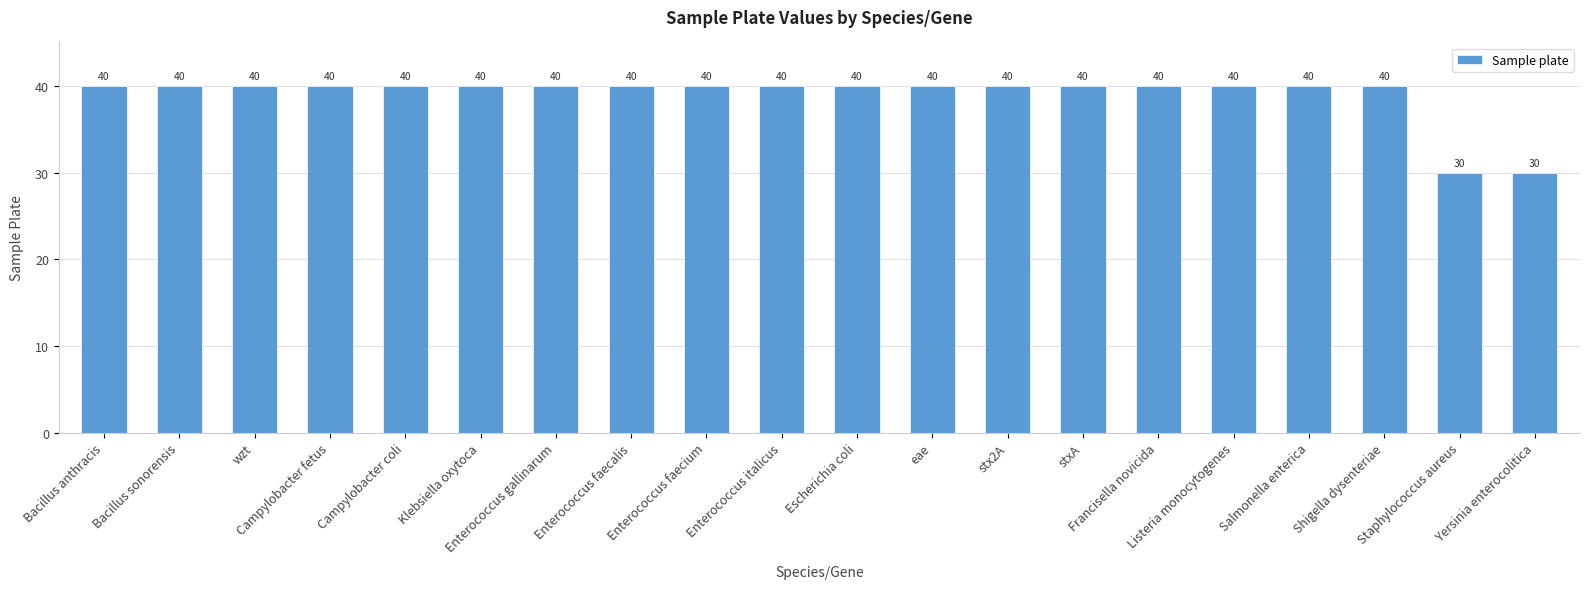

Reading left to right, what are all the values shown in this chart?

Bacillus anthracis=40	Bacillus sonorensis=40	wzt=40	Campylobacter fetus=40	Campylobacter coli=40	Klebsiella oxytoca=40	Enterococcus gallinarum=40	Enterococcus faecalis=40	Enterococcus faecium=40	Enterococcus italicus=40	Escherichia coli=40	eae=40	stx2A=40	stxA=40	Francisella novicida=40	Listeria monocytogenes=40	Salmonella enterica=40	Shigella dysenteriae=40	Staphylococcus aureus=30	Yersinia enterocolitica=30